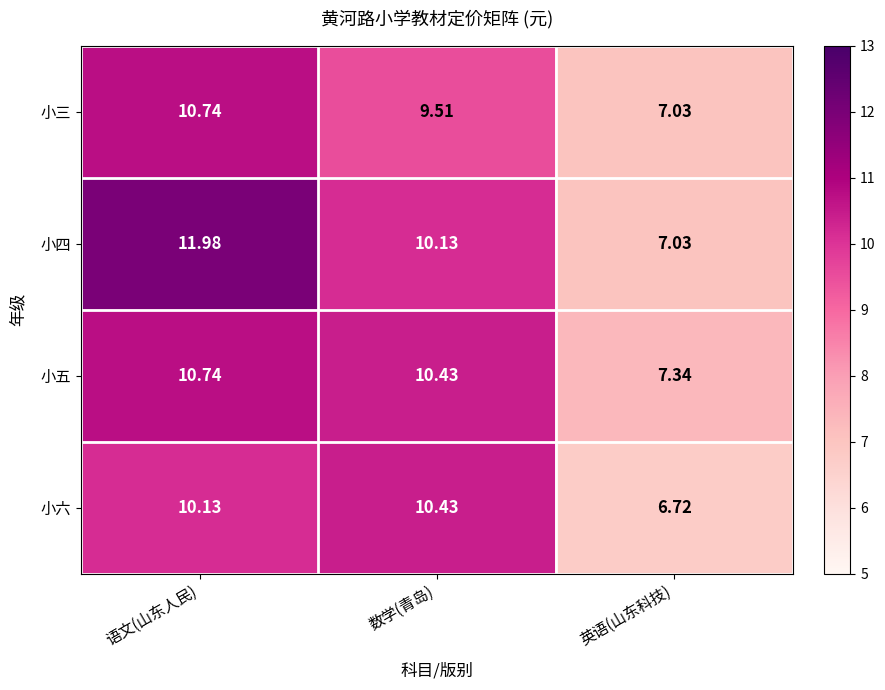

What is the spread (max minus min) of values at 英语(山东科技)?

0.6